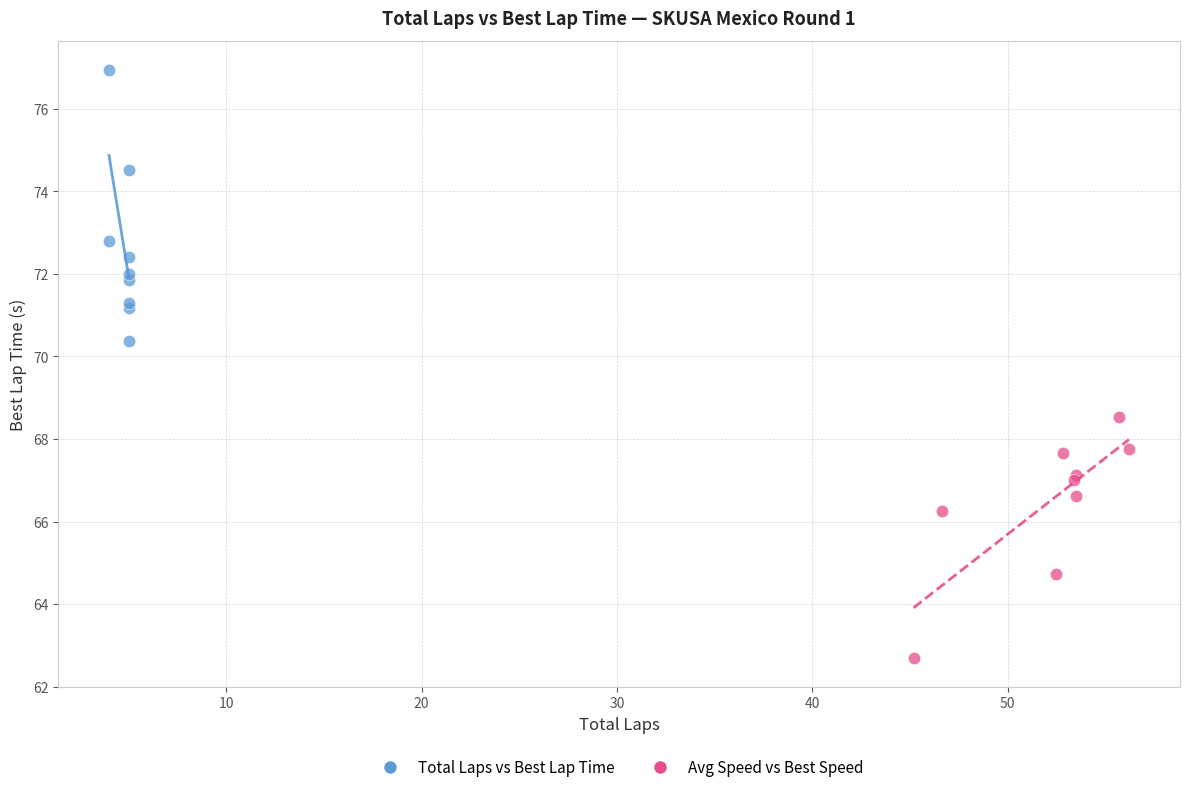

What are all the series names shown in the legend?

Total Laps vs Best Lap Time, Avg Speed vs Best Speed